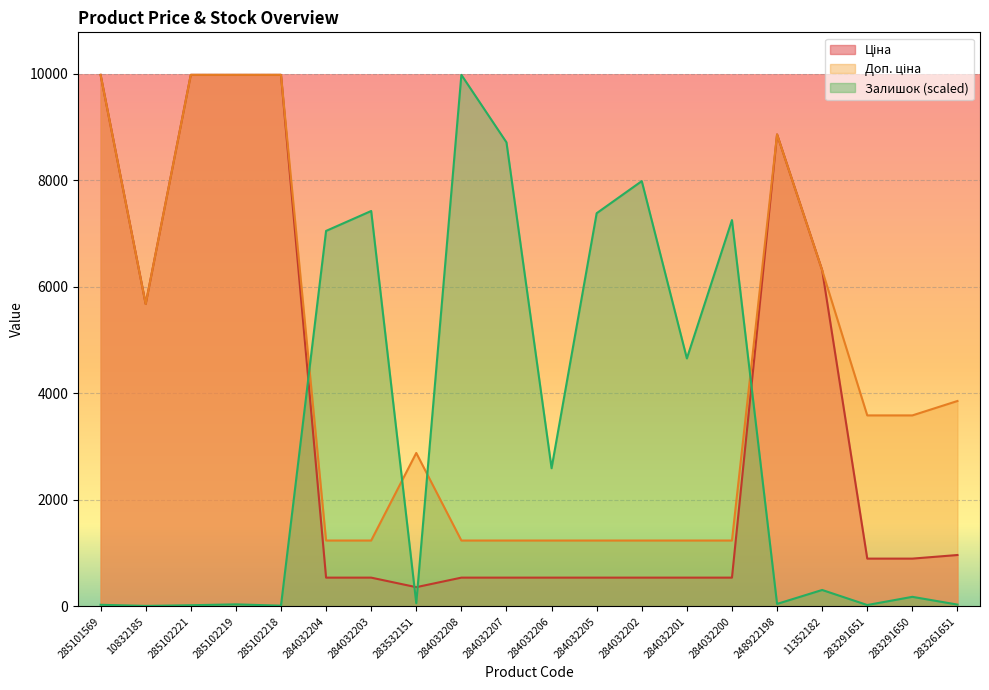

How many lines are shown in the chart?

3